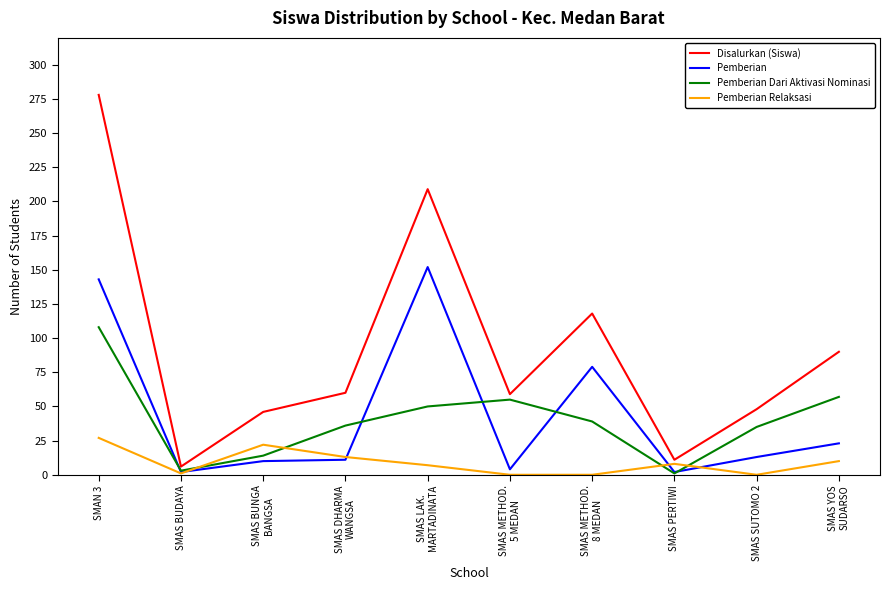

At which label does Pemberian reach its peak?

SMAS LAK.
MARTADINATA